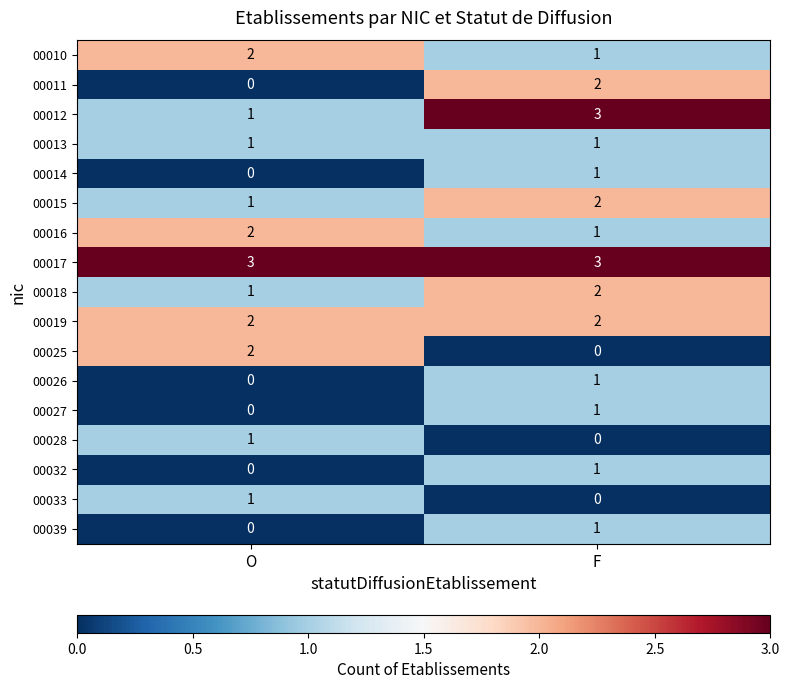

Rank the categories by 00018 value from highest to lowest.

F, O